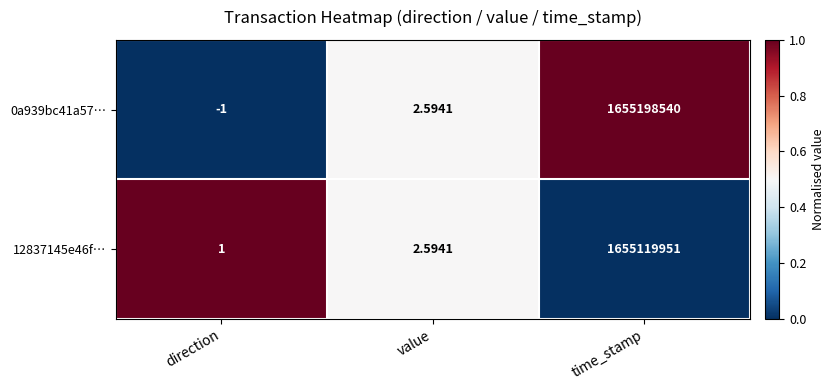

At which label is 0a939bc41a57… closest to 827599269?

value